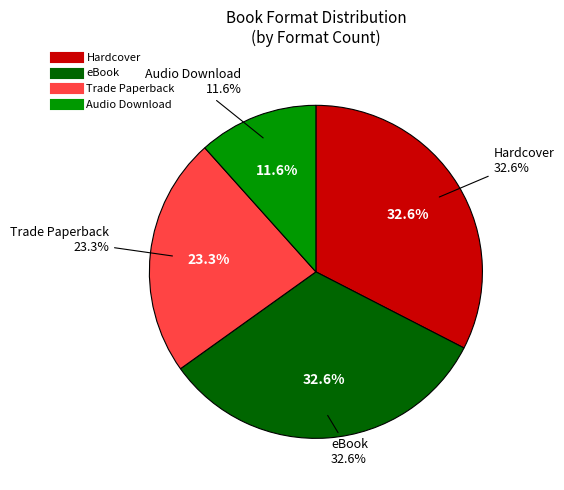

To the nearest percent, what percentage of the pie is Hardcover?

33%